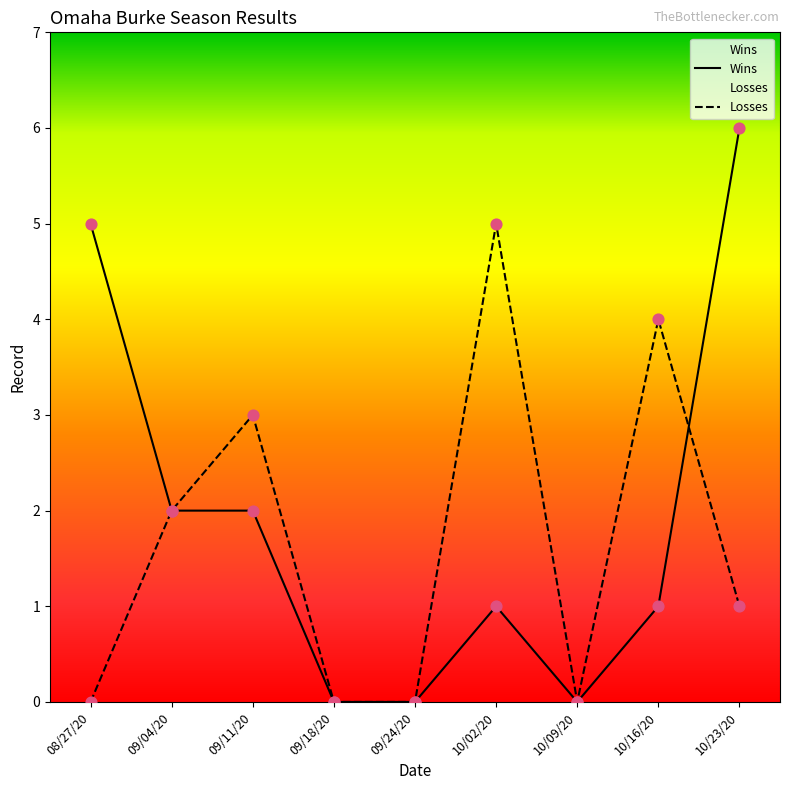

What is the total value across all series at 08/27/20?

5